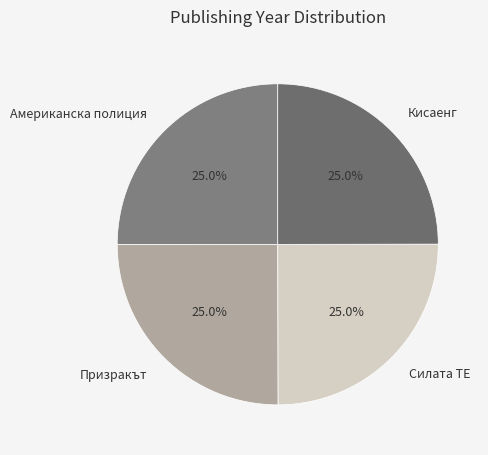

What is the ratio of the value at Американска полиция to the value at Силата ТЕ?

1.0